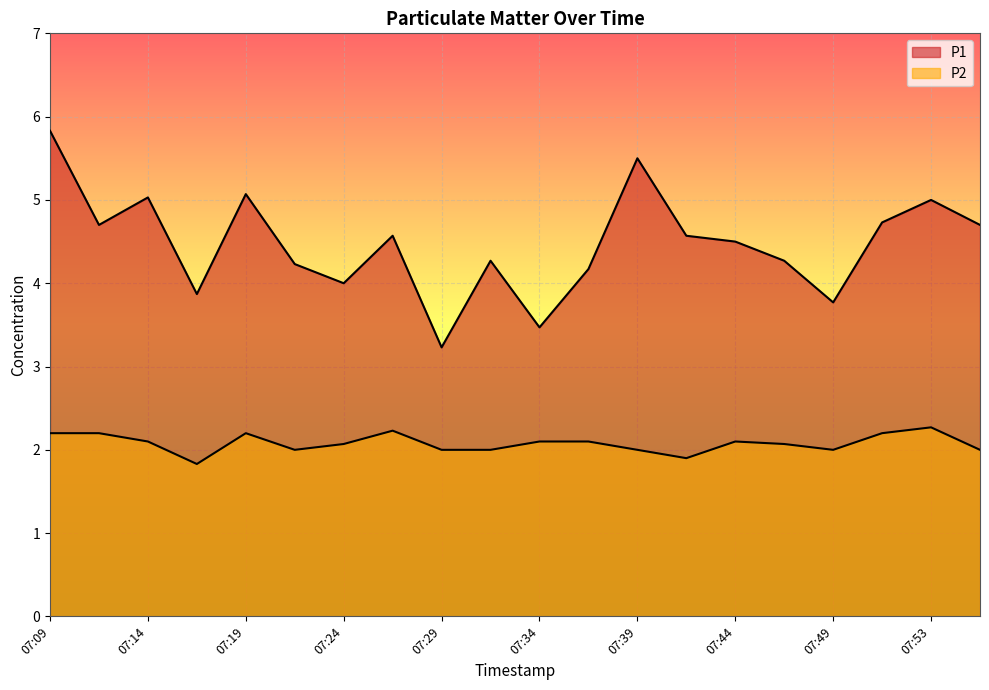

At which category does P2 reach its first local valley?

07:16